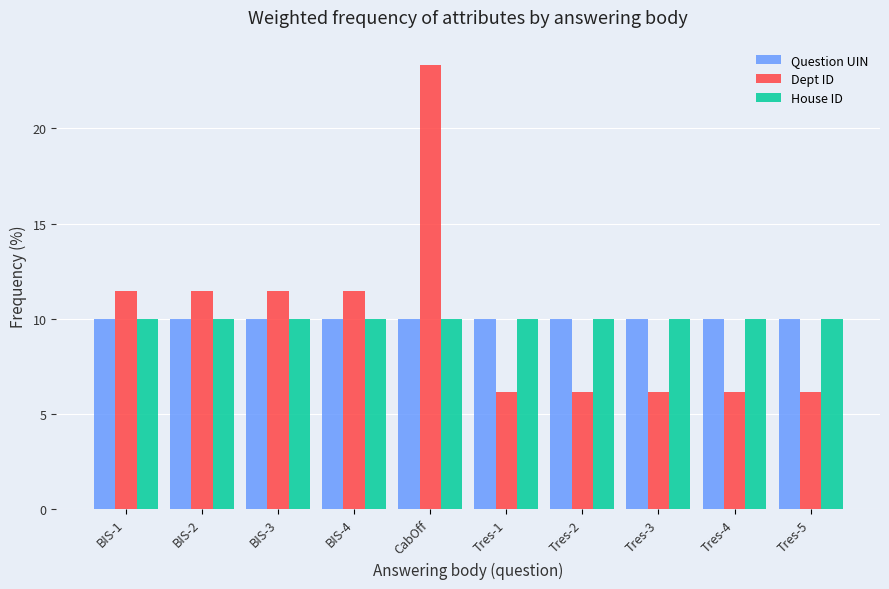

Is the value of Question UIN at BIS-4 greater than the value of Dept ID at BIS-3?

No